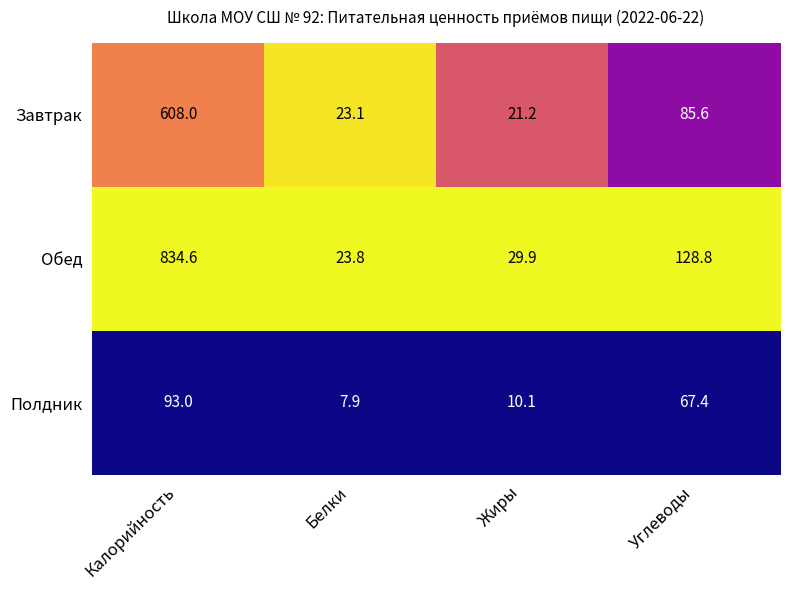

Which series changed the most between Жиры and Углеводы?

Обед